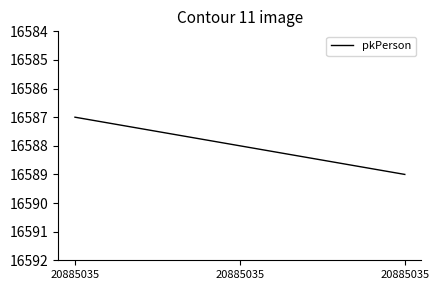

How many values are between 16587 and 16589?

3